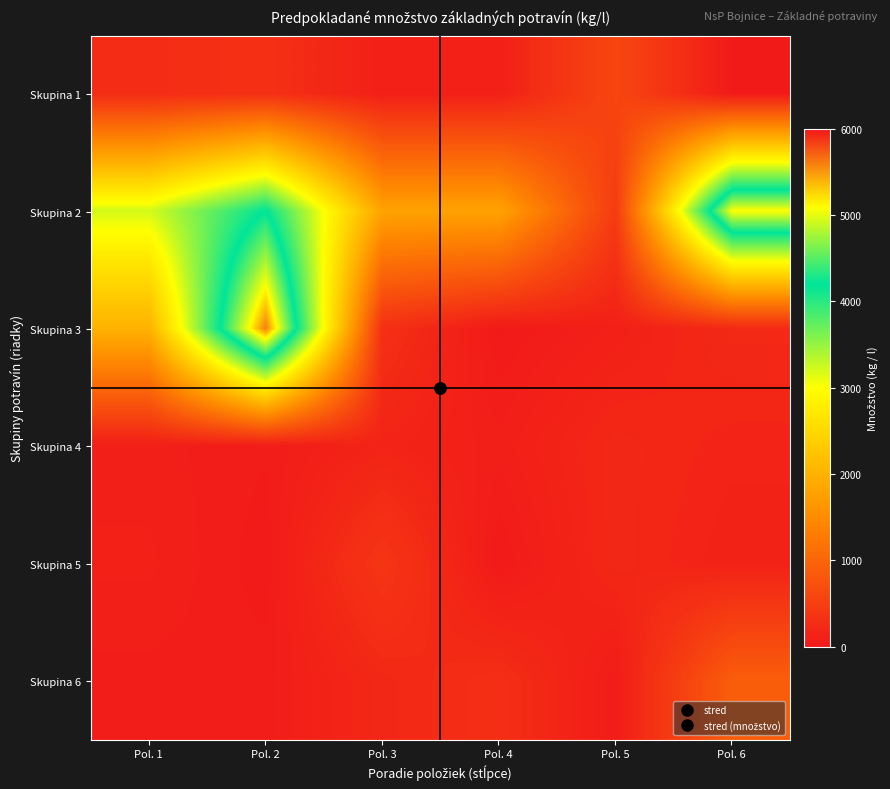

At which category is the sum across all series the highest?

Pol. 2